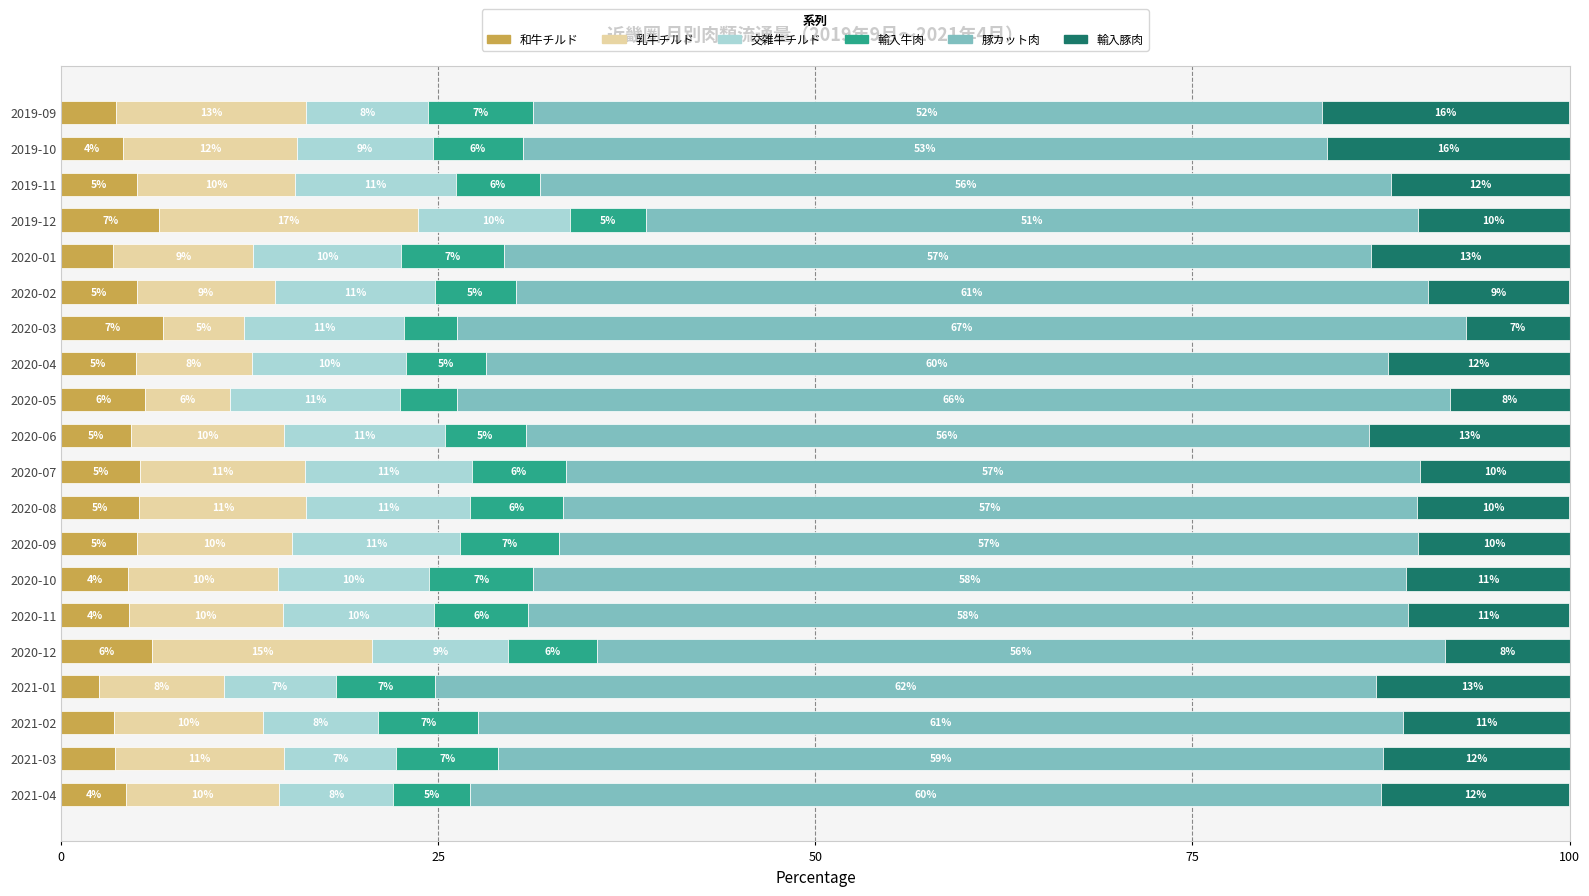

What is the difference between the maximum and second lowest values in the 和牛チルド series?

3.3